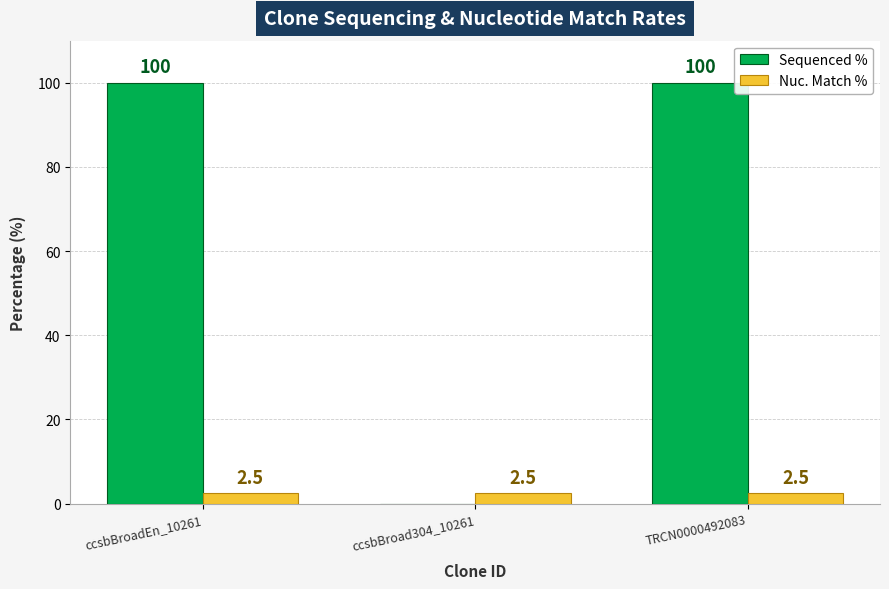

What is the sum of all Nuc. Match % values?

7.5